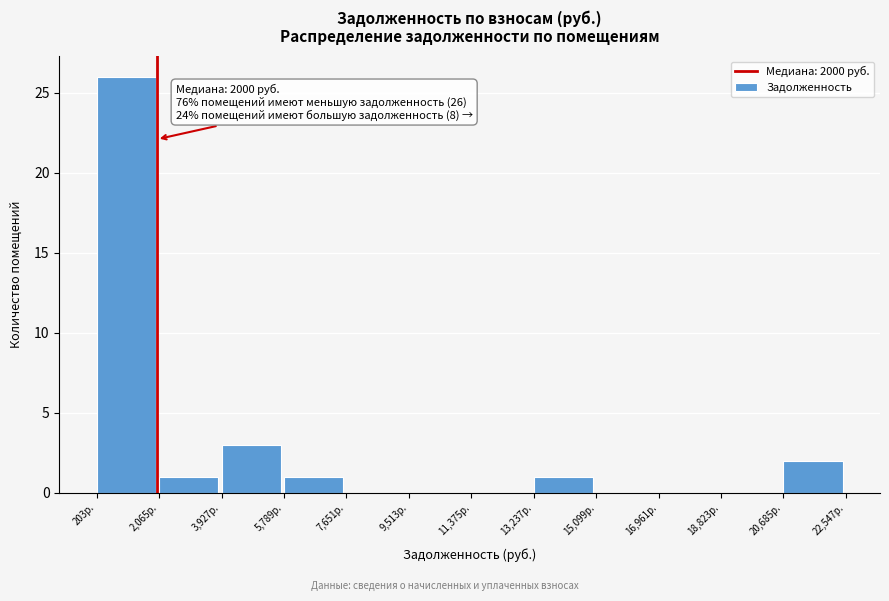

Which range on the x-axis has the tallest bar?

200 to 2000